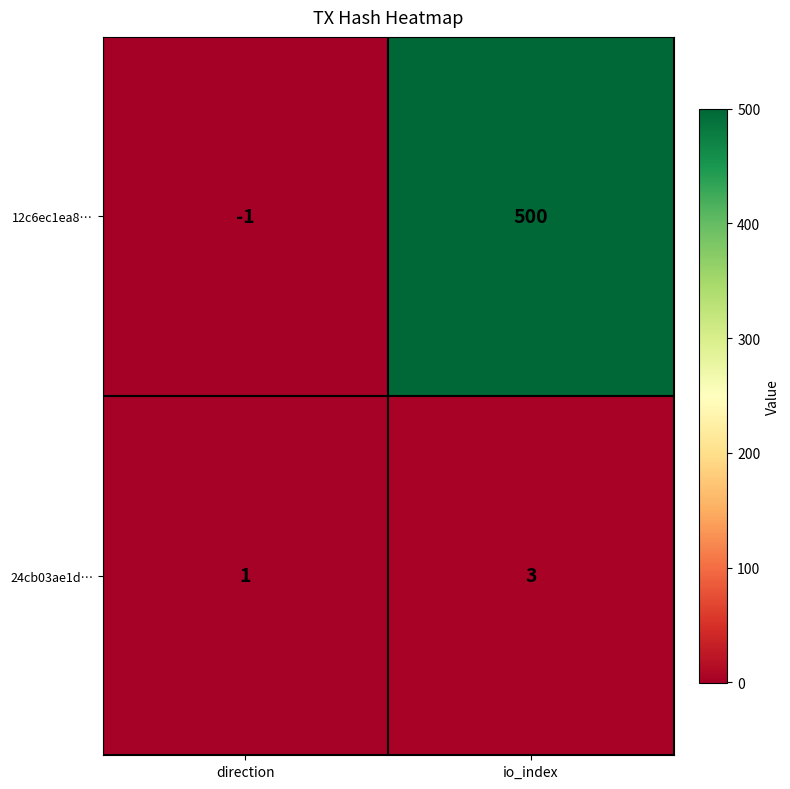

At which label is 12c6ec1ea8… closest to 249?

direction